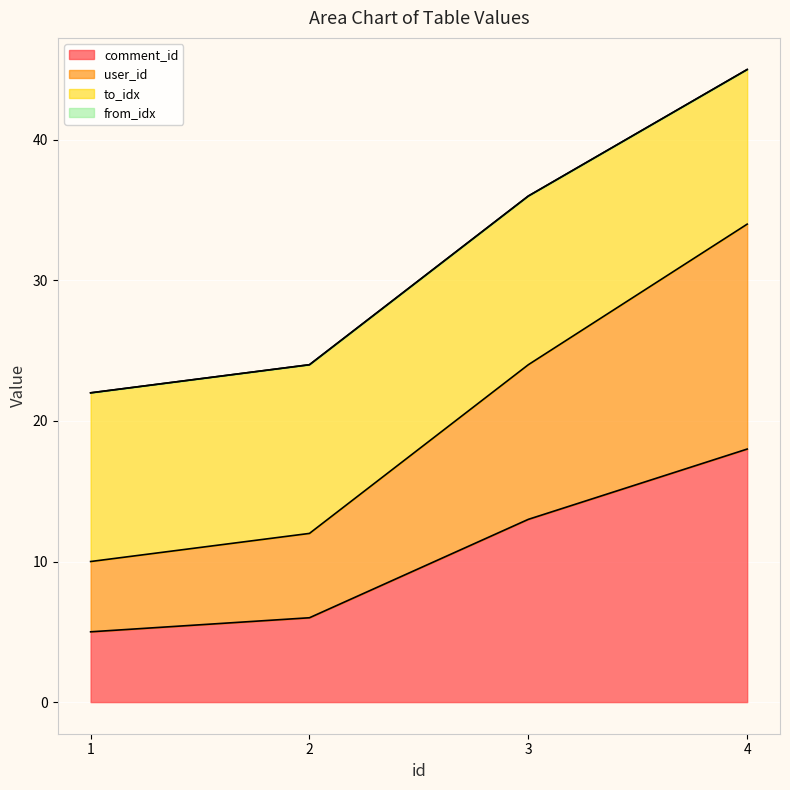

What is the value of the user_id point at the 1st from the left?

10